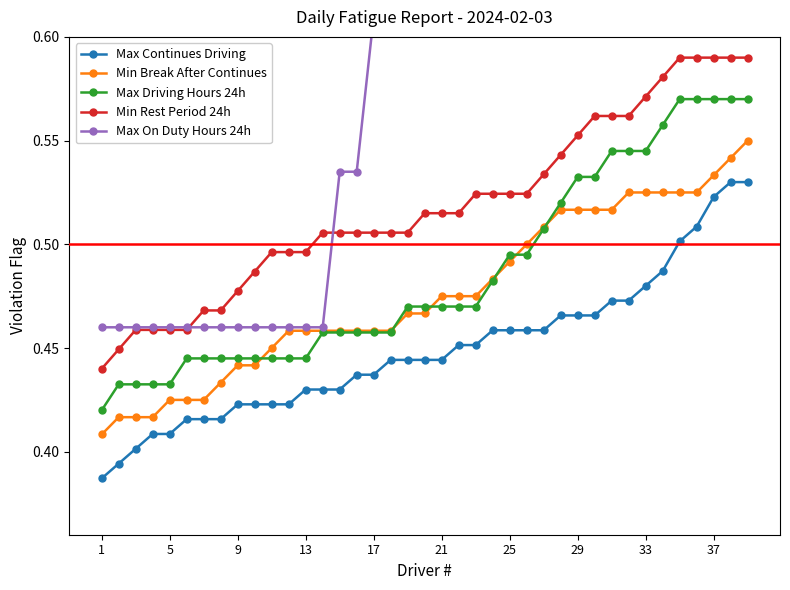

What is the maximum value shown in the chart?

0.6